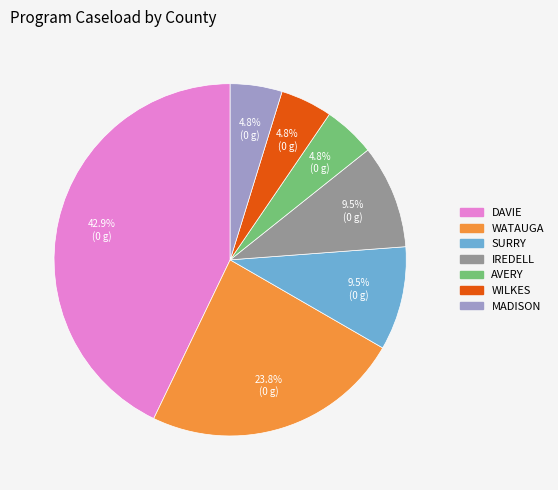

To the nearest percent, what percentage of the pie is MADISON?

5%